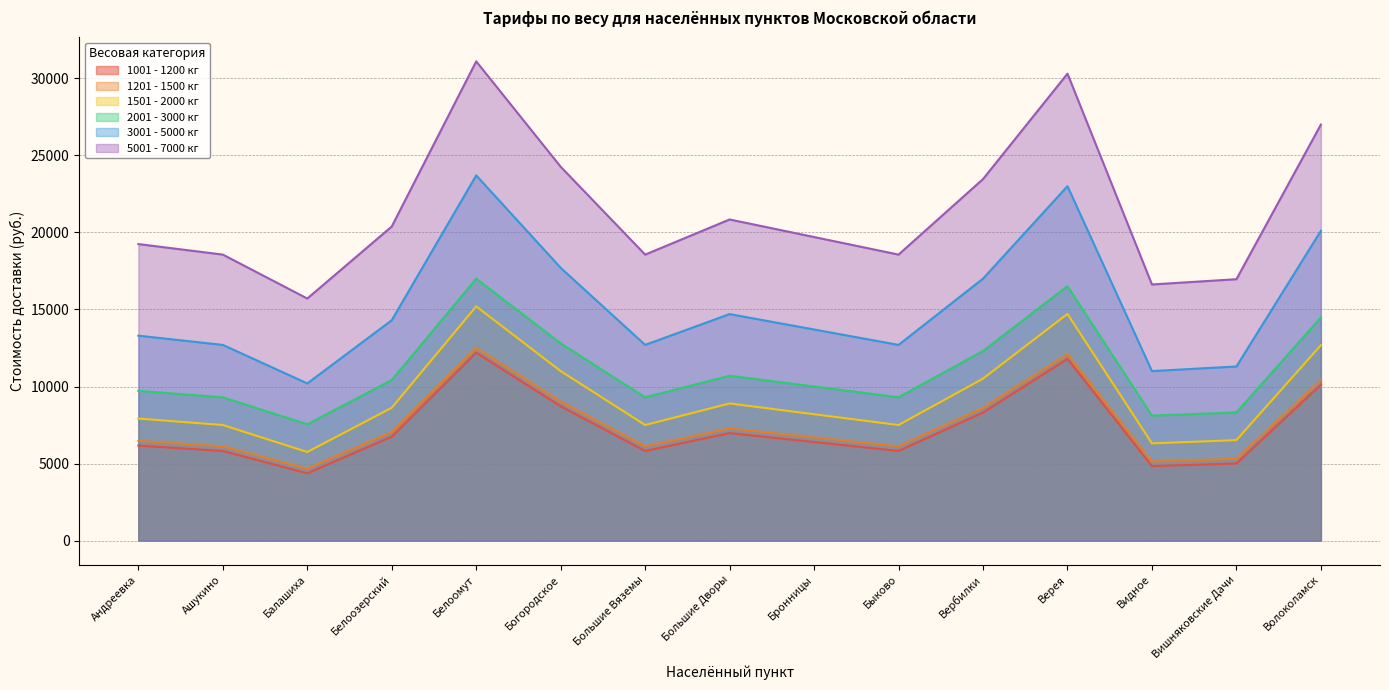

What is the sum of all 3001 - 5000 кг values?

228100